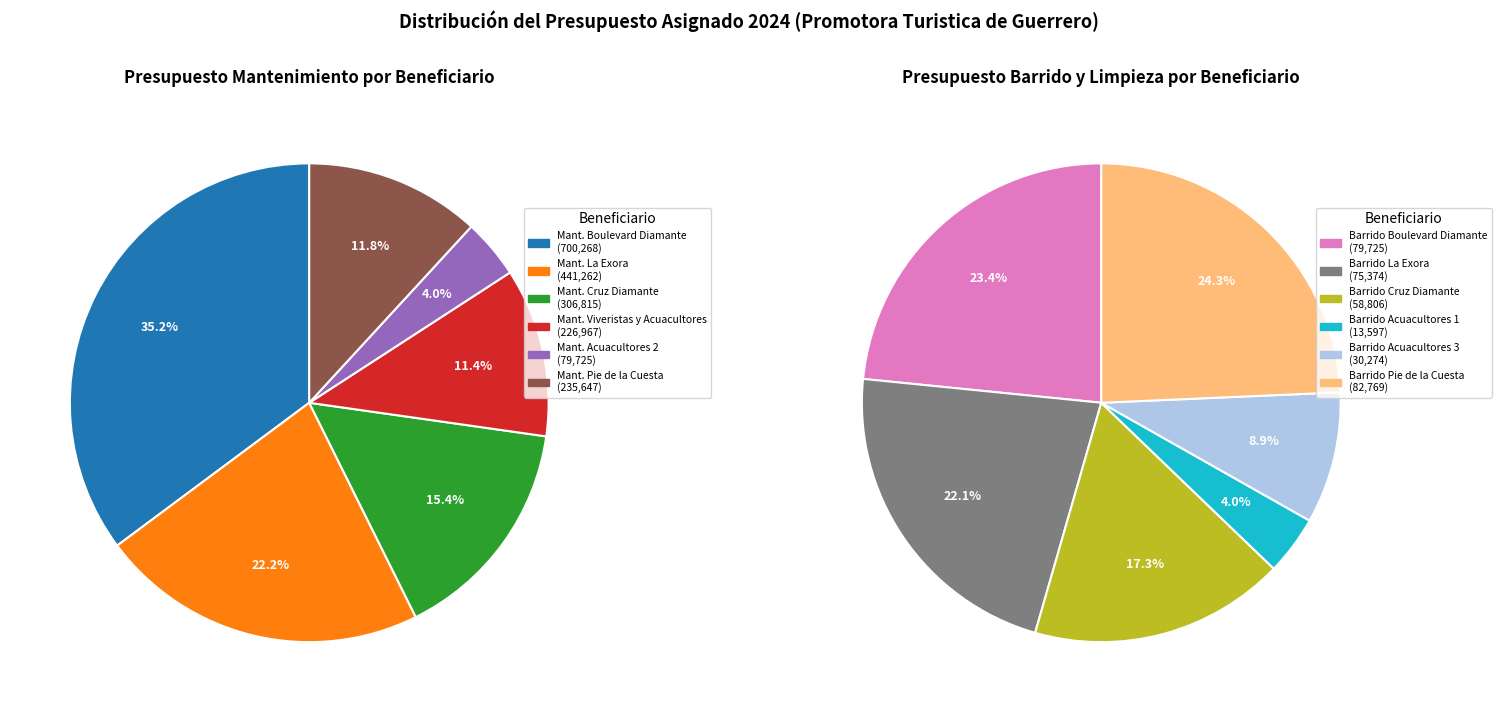

What is the ratio of the value at Actividades de Barrido y Limpieza (Cruz Diamante) to the value at Actividades mantenimiento y Conservacion (Viveristas y Acuacultores)?

0.3